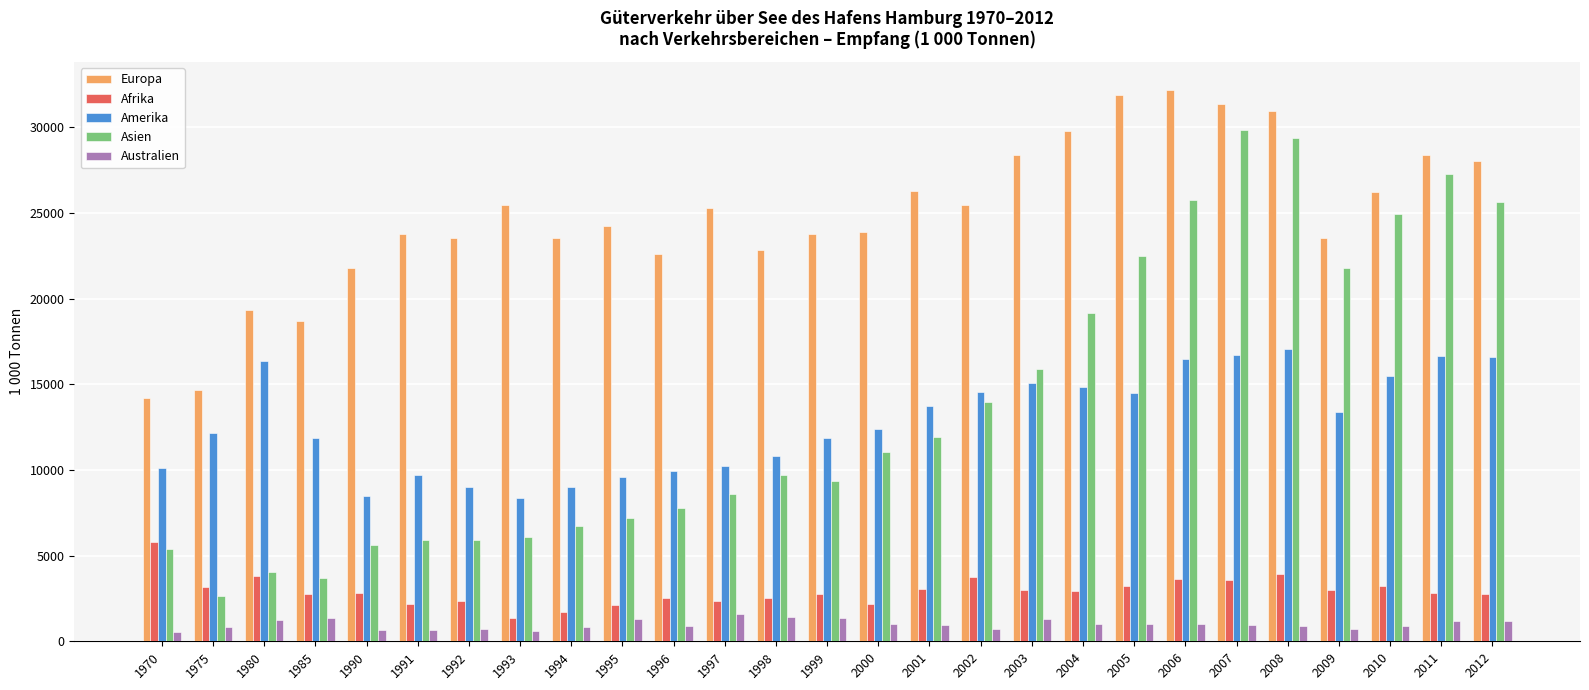

How many data points in Europa are less than 24227?

13